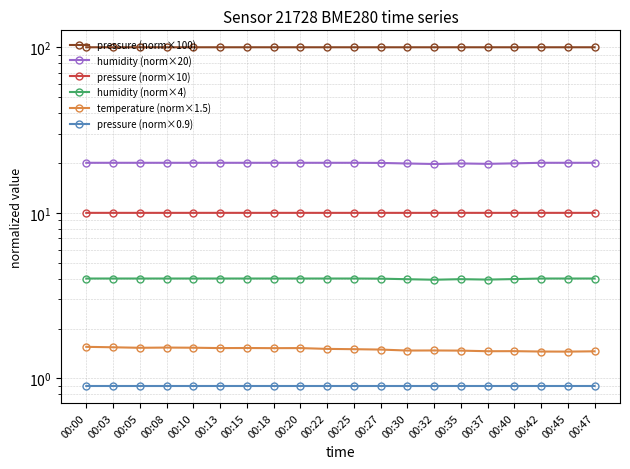

Rank the series at 00:13 from highest to lowest value.

pressure (norm×100), humidity (norm×20), pressure (norm×10), humidity (norm×4), temperature (norm×1.5), pressure (norm×0.9)